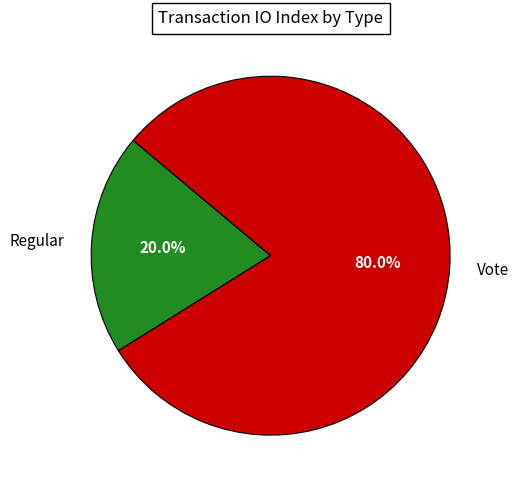

Which has a higher value, Vote or Regular?

Vote